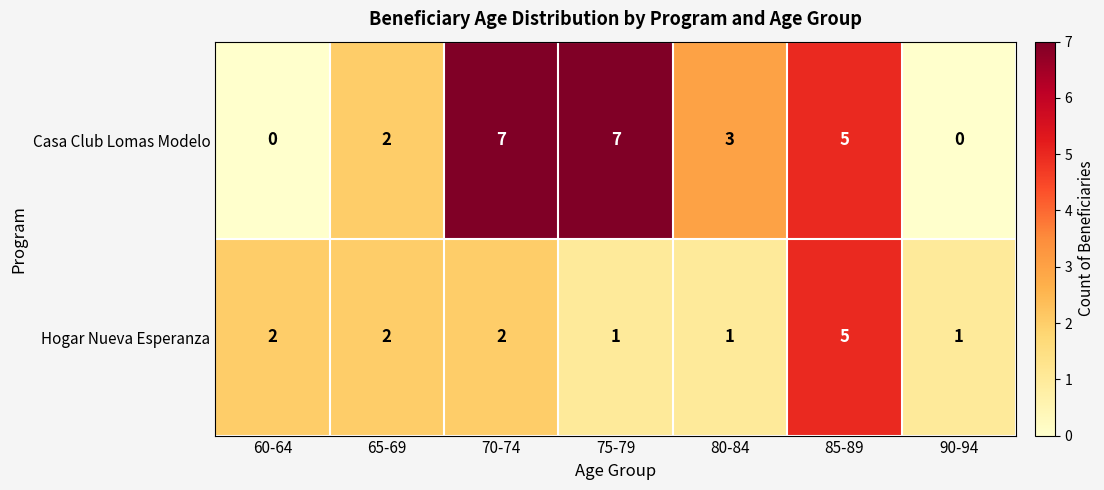

Rank the series by their maximum value, from highest to lowest.

Casa Club Lomas Modelo, Hogar Nueva Esperanza